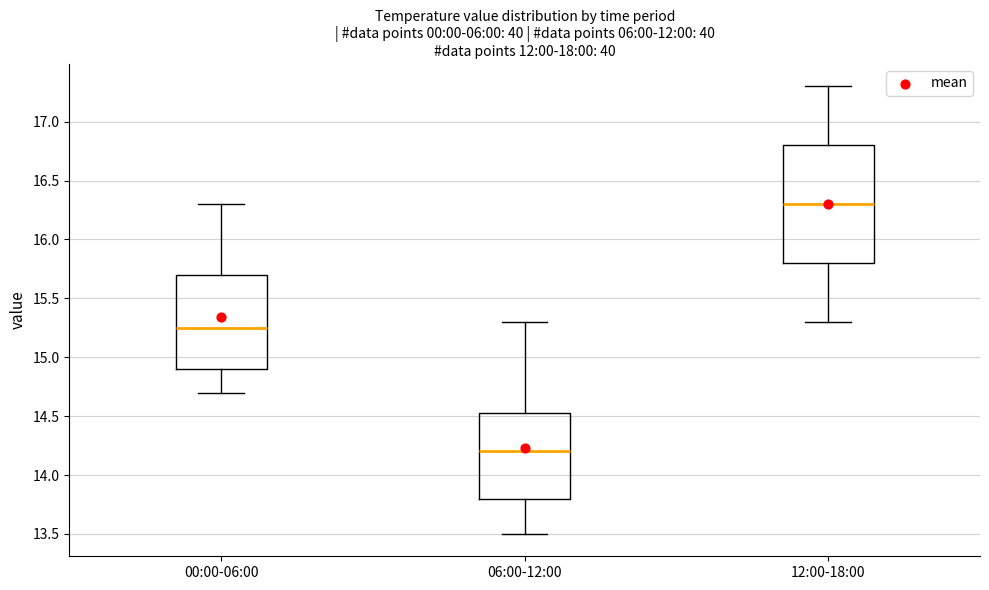

Which box has the lowest median line?

06:00-12:00